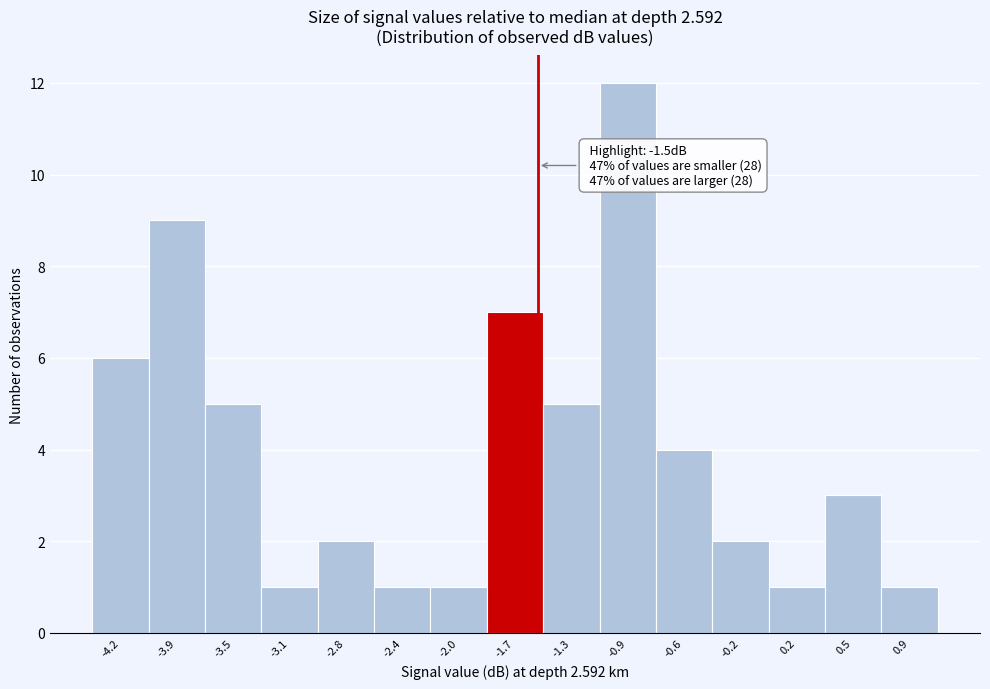

Which range on the x-axis has the tallest bar?

-1.10 to -0.75